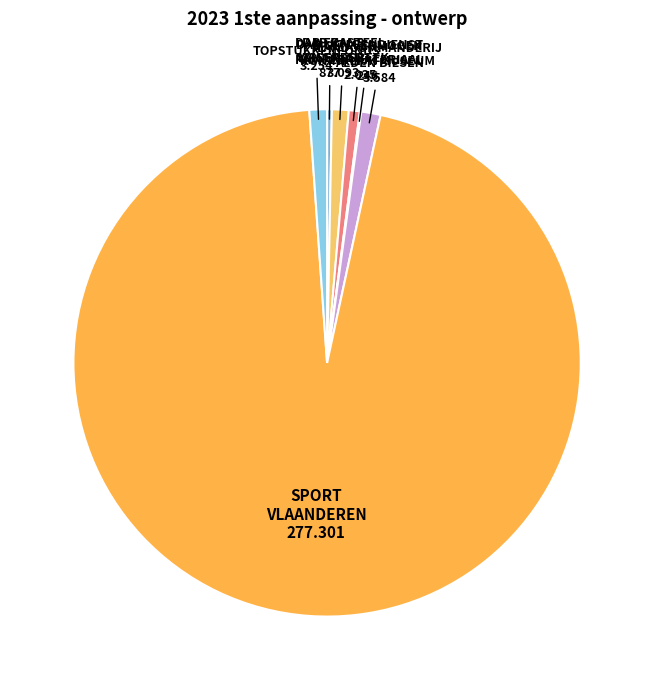

Is there a majority slice in this chart?

Yes